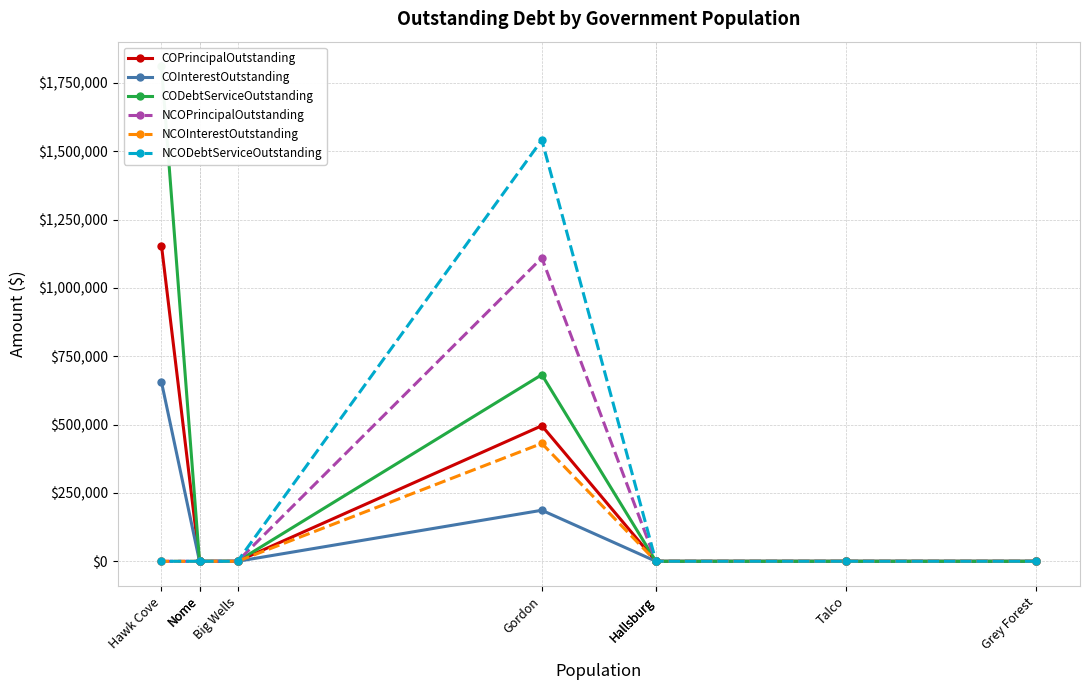

How many lines are shown in the chart?

6